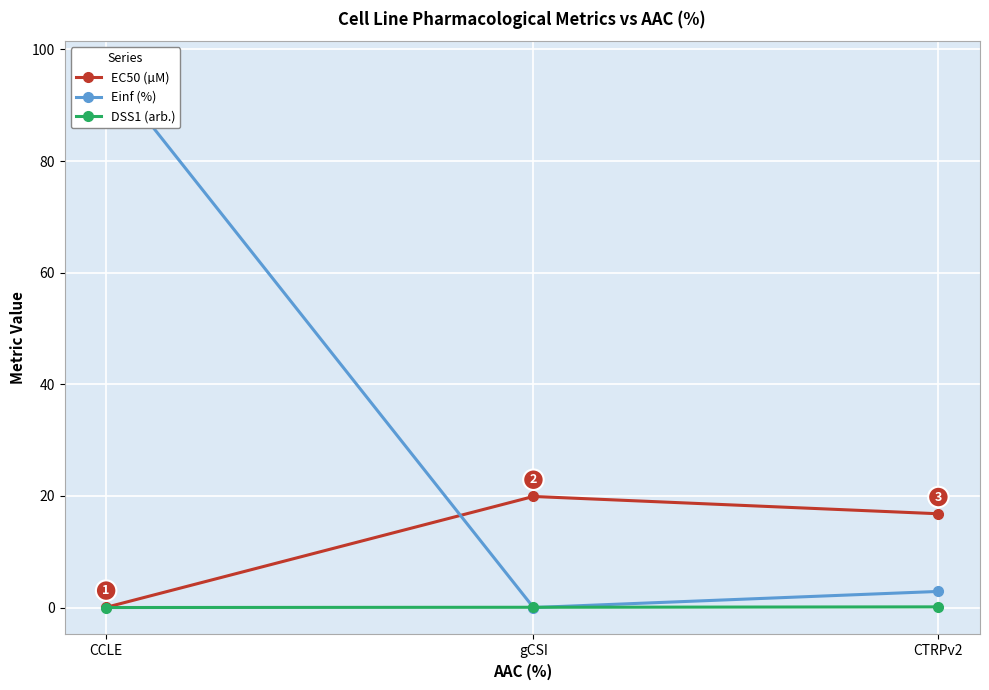

True or false: Einf (%) has a value of 0.0 at gCSI.

True